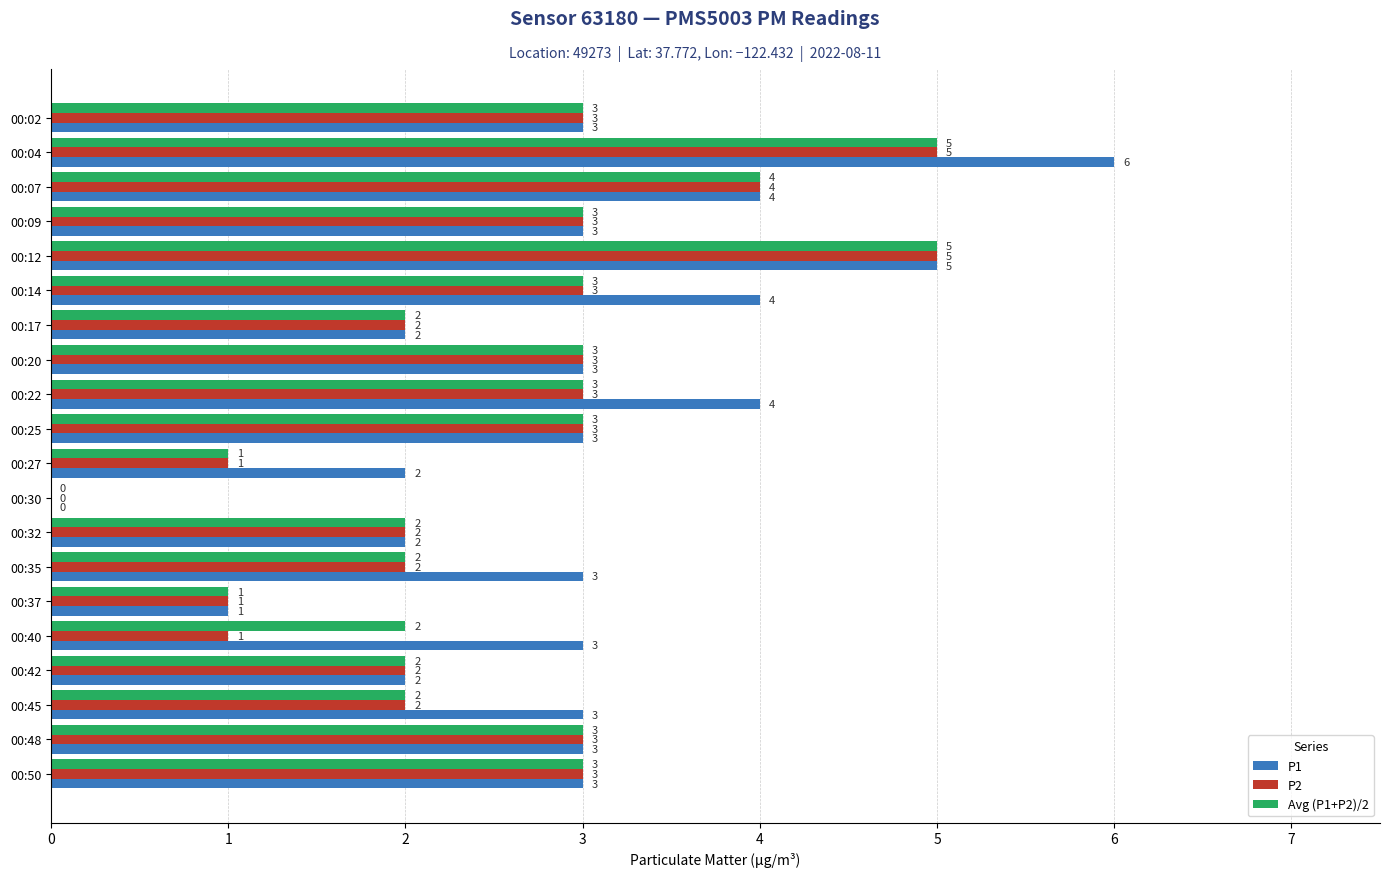

Which series changed the most between 00:14 and 00:32?

P1